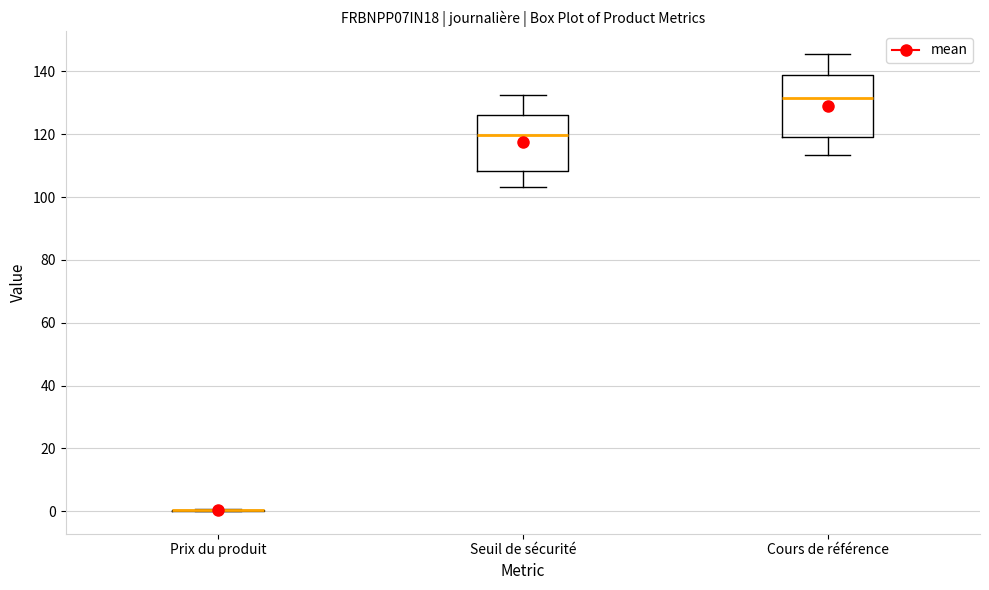

Reading left to right, transcribe this box plot: for each box, give where its median line is, the range the box spans, and where its two whiskers end, as read against the y-axis. The values are not printed on the chart, so give them approximately, as read against the axis.

Prix du produit: box collapsed to a line at 0, whiskers 0 to 0
Seuil de sécurité: median 120, box 108 to 126, whiskers 104 to 132
Cours de référence: median 132, box 120 to 138, whiskers 114 to 146